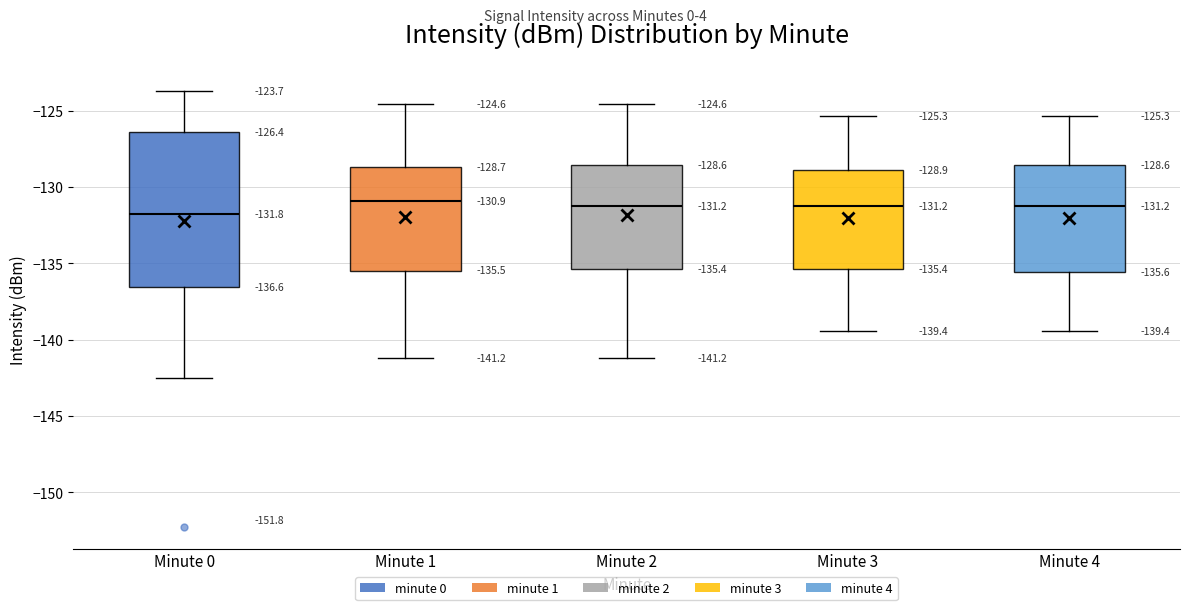

Which box is the tallest, from its lower edge to its upper edge?

Minute 0